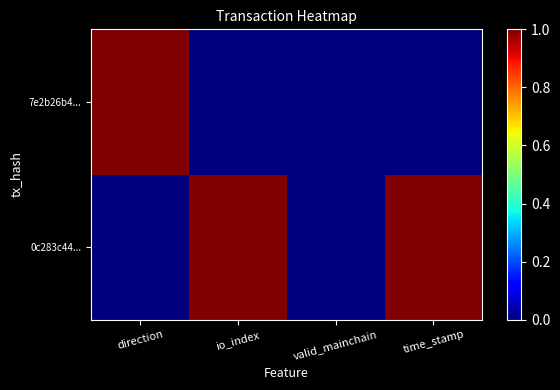

What is the total value across all series at io_index?

1